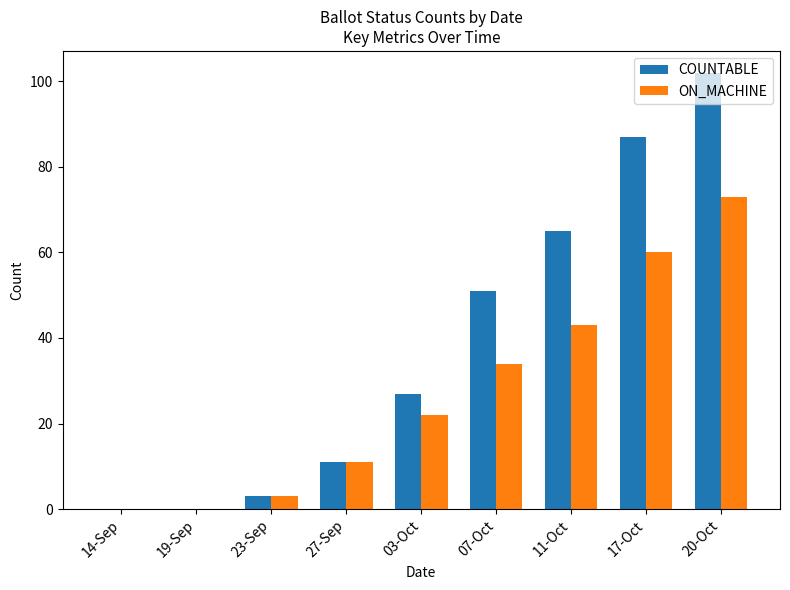

At which category is the sum across all series the highest?

20-Oct